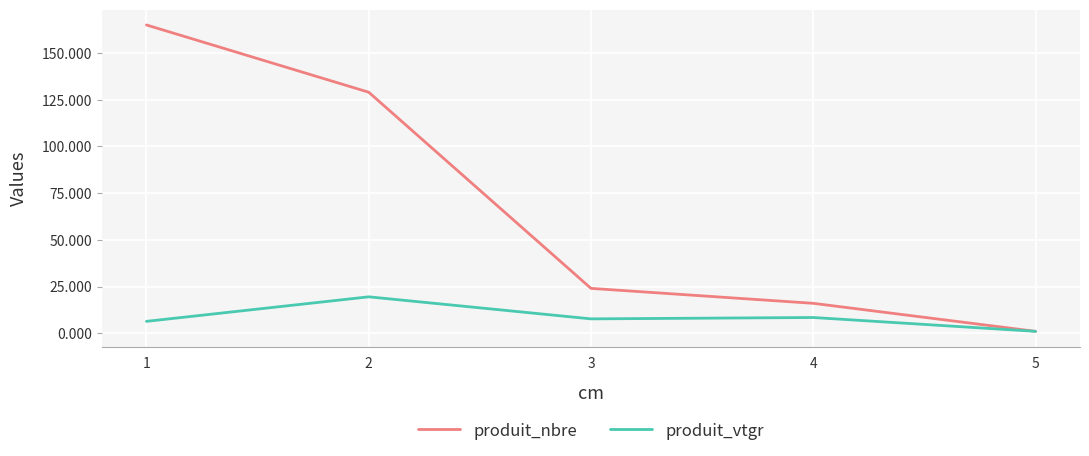

Between 1 and 5, which series saw the biggest shift?

produit_nbre